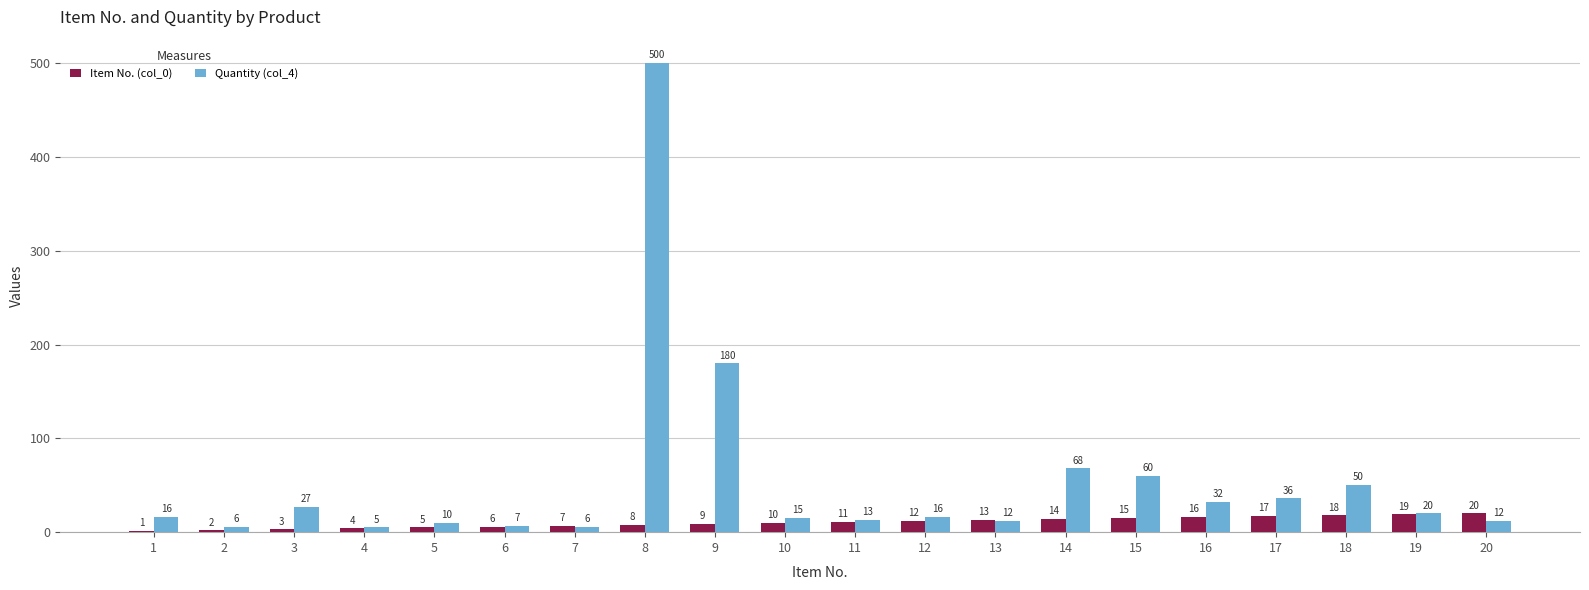

Which series has the largest range (max minus min)?

Quantity (col_4)